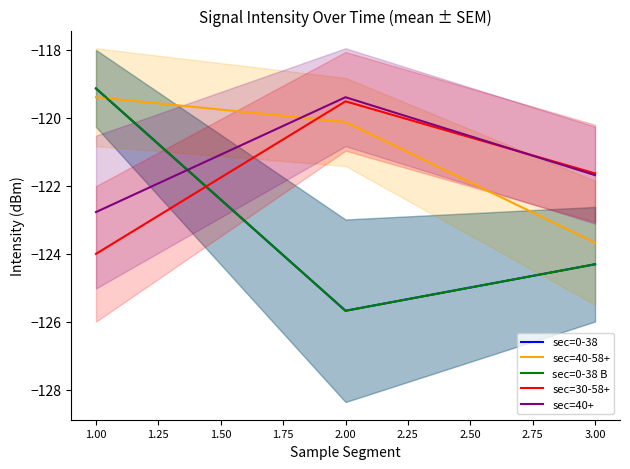

What is the maximum value for sec=40+?

-119.4